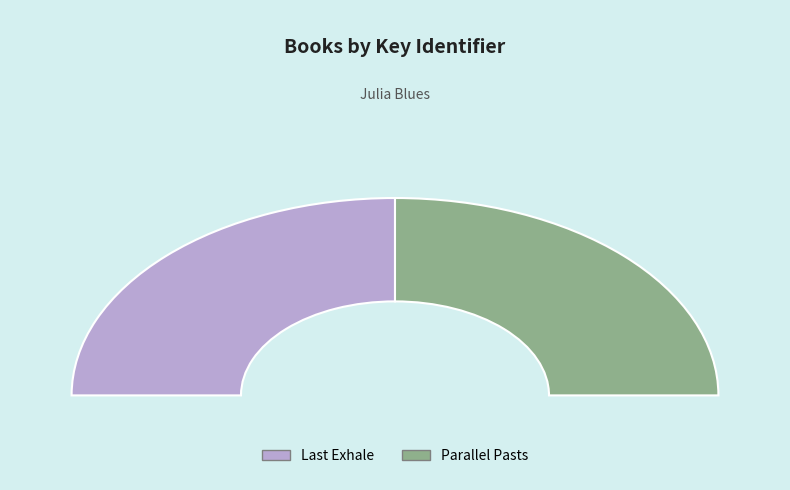

How many slices are in this pie chart?

2